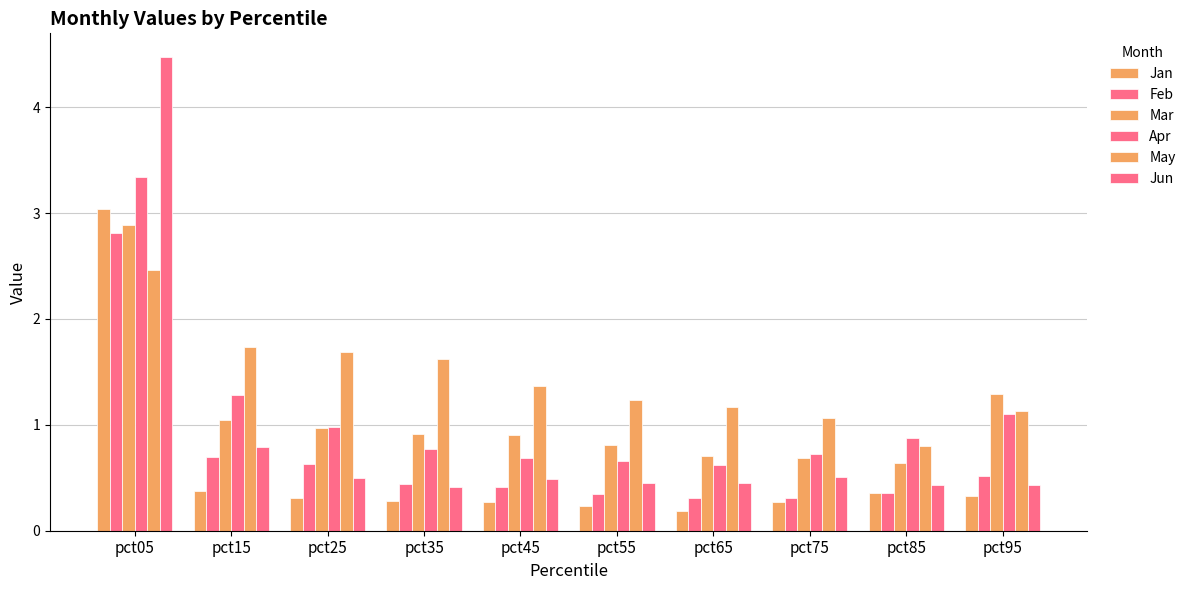

How many values in the May series are below 1?

1